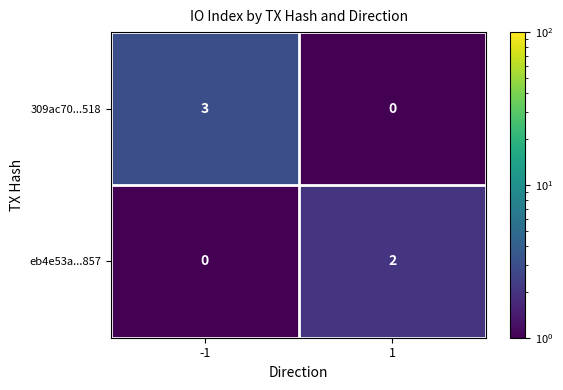

What is the sum of the 309ac70...518 values at 1 and -1?

3